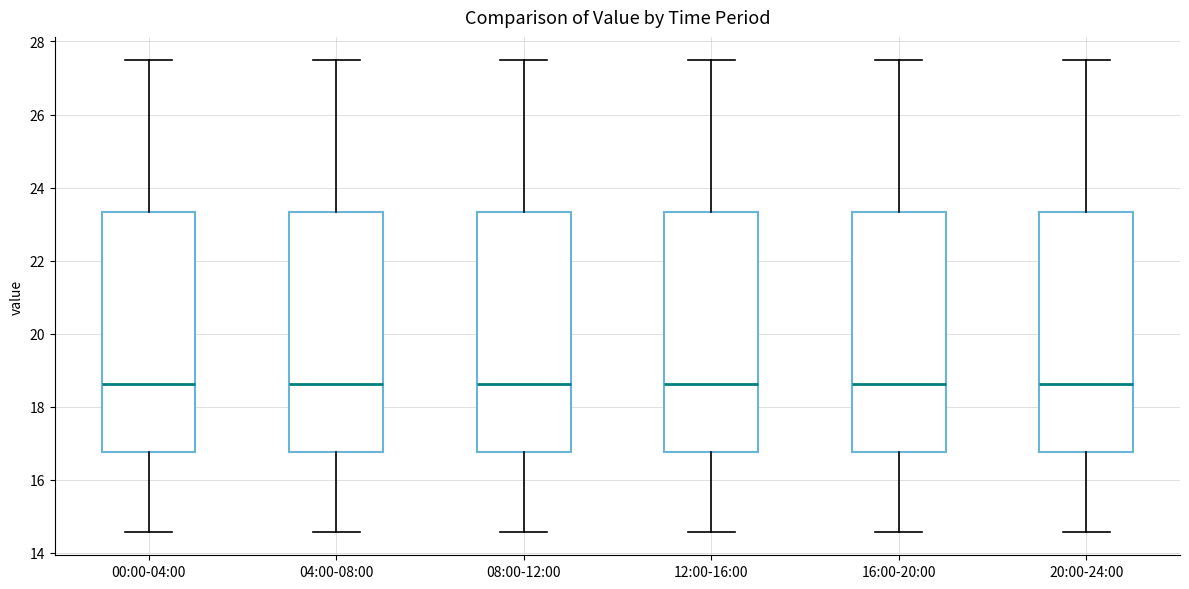

Reading left to right, read every box against the y-axis: the position of its median line, the range the box covers, and the ends of its whiskers. The values are not printed on the chart, so give them approximately, as read against the axis.

00:00-04:00: median 18.6, box 16.8 to 23.4, whiskers 14.6 to 27.4
04:00-08:00: median 18.6, box 16.8 to 23.4, whiskers 14.6 to 27.4
08:00-12:00: median 18.6, box 16.8 to 23.4, whiskers 14.6 to 27.4
12:00-16:00: median 18.6, box 16.8 to 23.4, whiskers 14.6 to 27.4
16:00-20:00: median 18.6, box 16.8 to 23.4, whiskers 14.6 to 27.4
20:00-24:00: median 18.6, box 16.8 to 23.4, whiskers 14.6 to 27.4